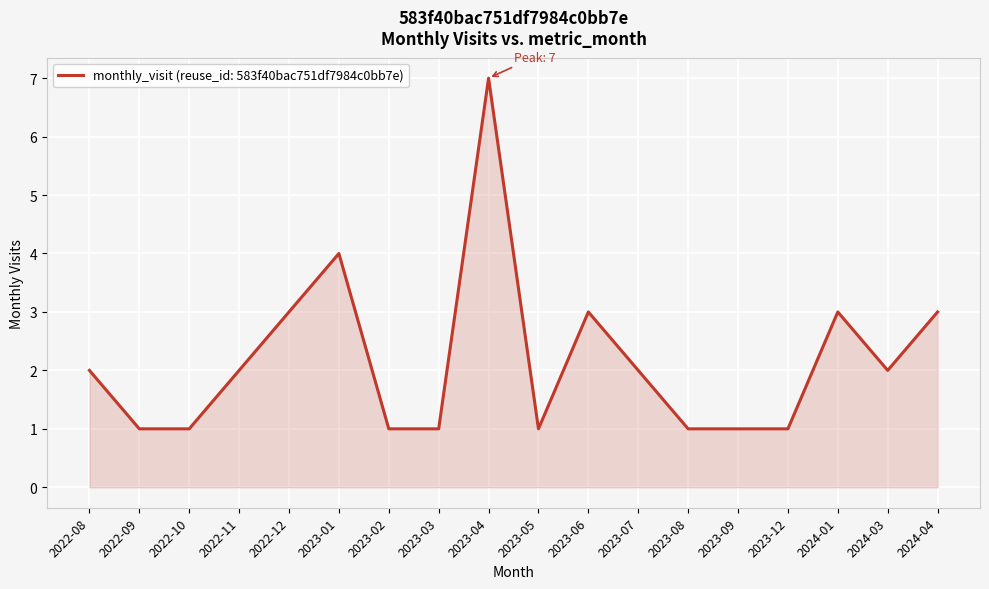

Which label corresponds to the largest value in the chart?

2023-04